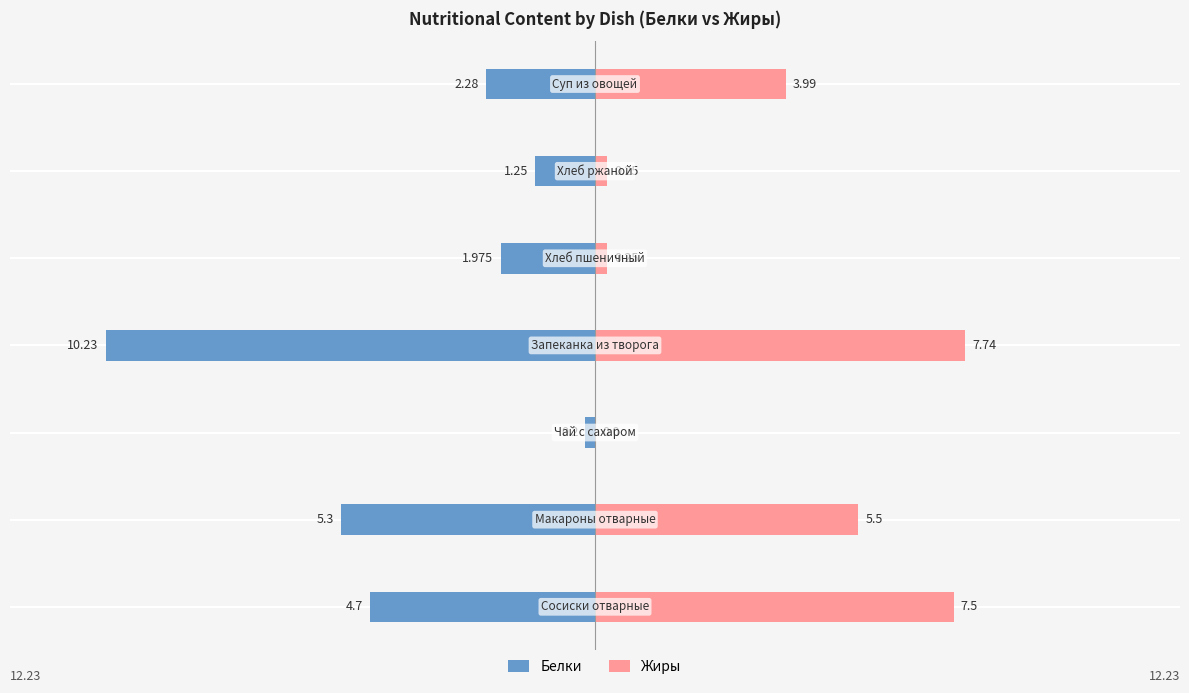

How many data points in Жиры are less than 3?

3